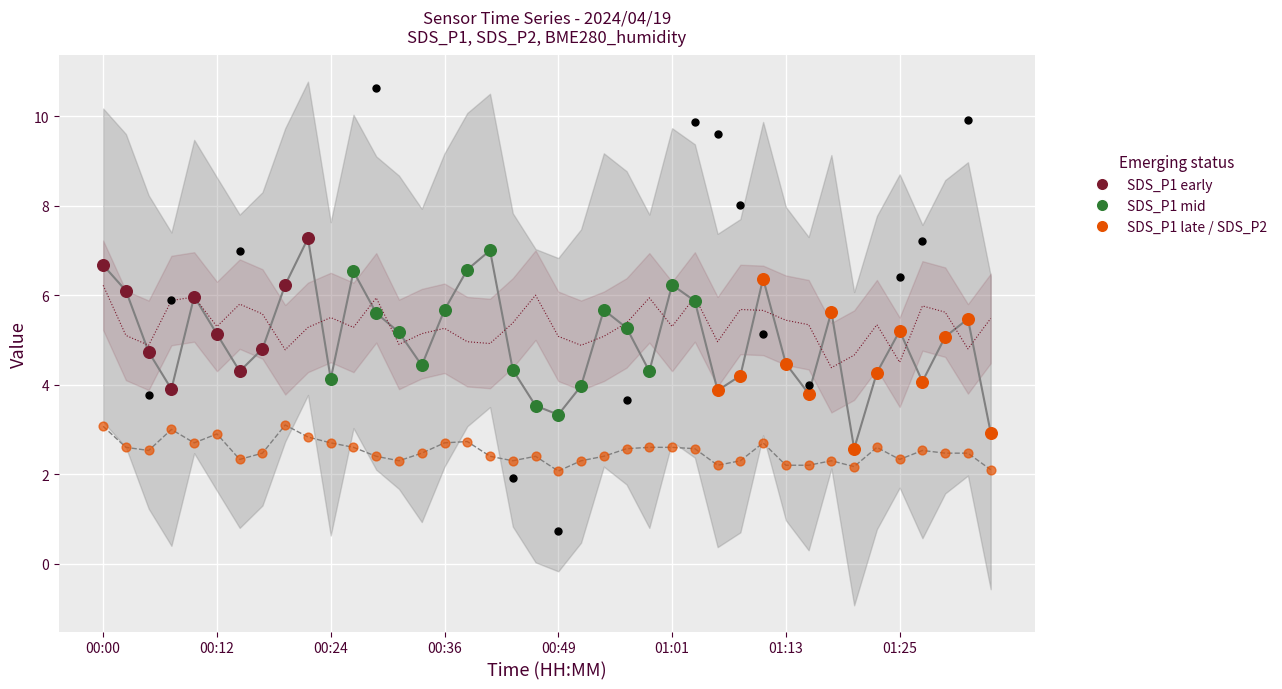

At how many categories does at least one series exceed 4?

40